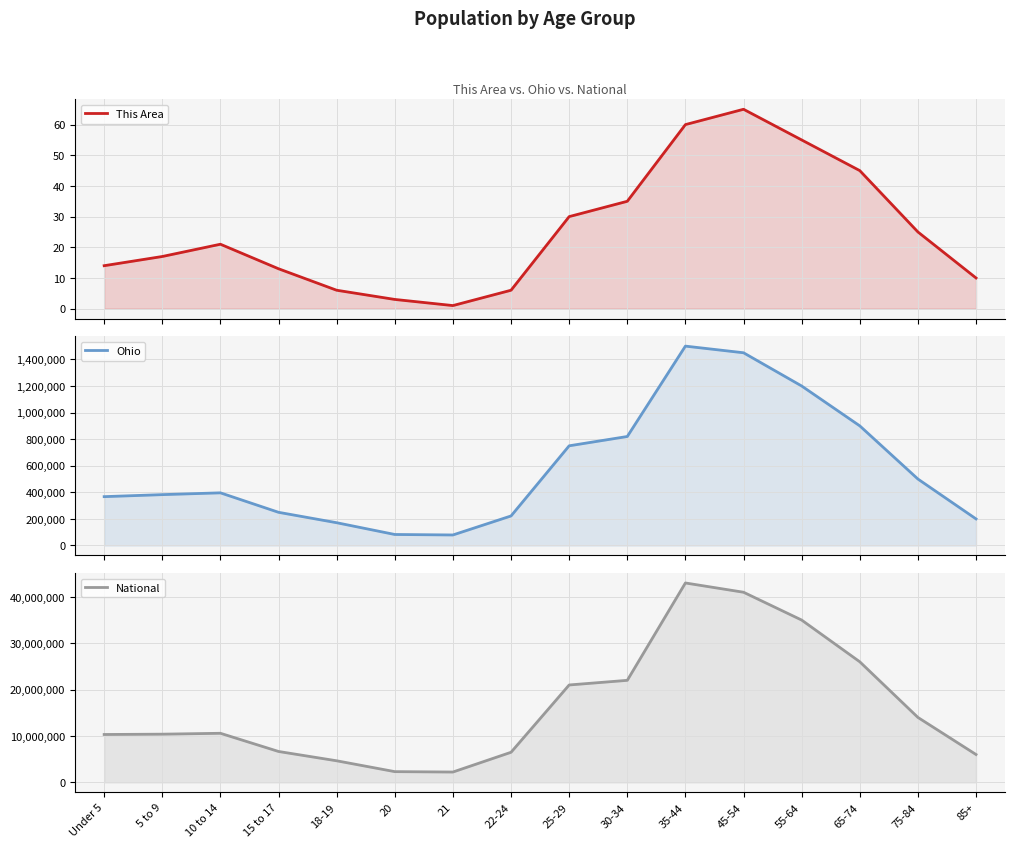

Reading left to right, transcribe all the data shown in this chart.

This Area: 14	17	21	13	6	3	1	6	30	35	60	65	55	45	25	10
Ohio: 367479	382641	396152	249638	171337	82813	79176	222213	750000	820000	1500000	1450000	1200000	900000	500000	200000
National: 10319427	10389638	10579862	6656209	4647457	2308319	2223198	6482659	21000000	22000000	43000000	41000000	35000000	26000000	14000000	6000000